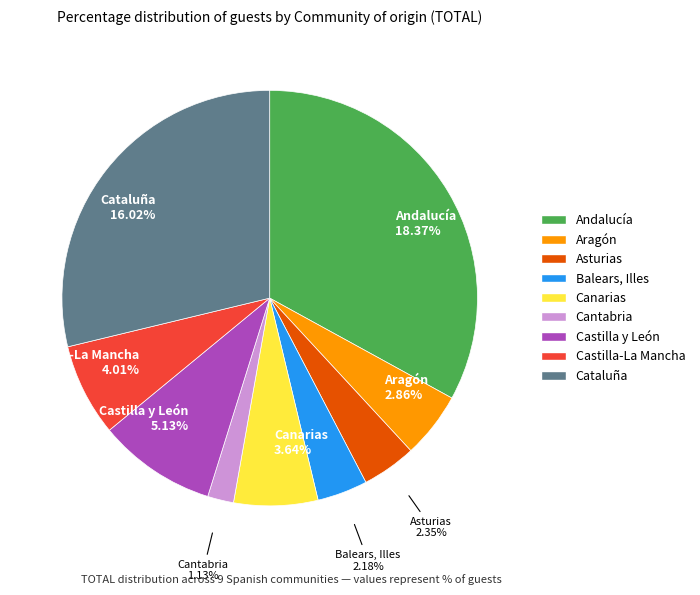

Rank the categories by value from lowest to highest.

Cantabria, Balears, Illes, Asturias, Aragón, Canarias, Castilla-La Mancha, Castilla y León, Cataluña, Andalucía